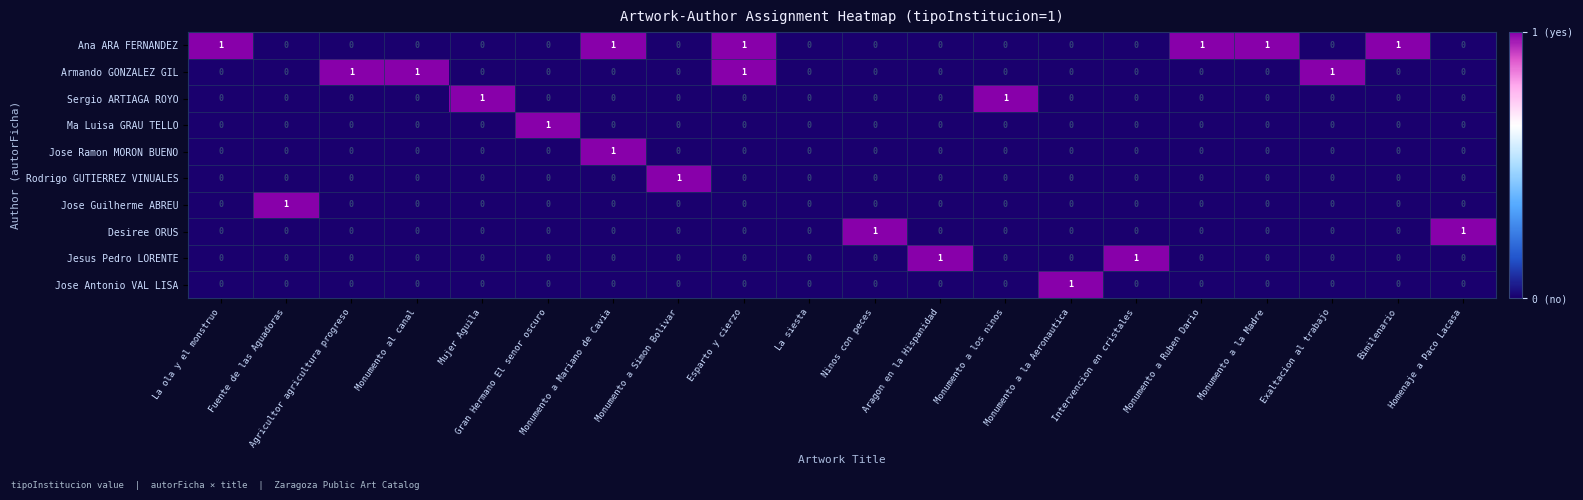

Count the Jose Guilherme ABREU values in the range 0 to 1.

20